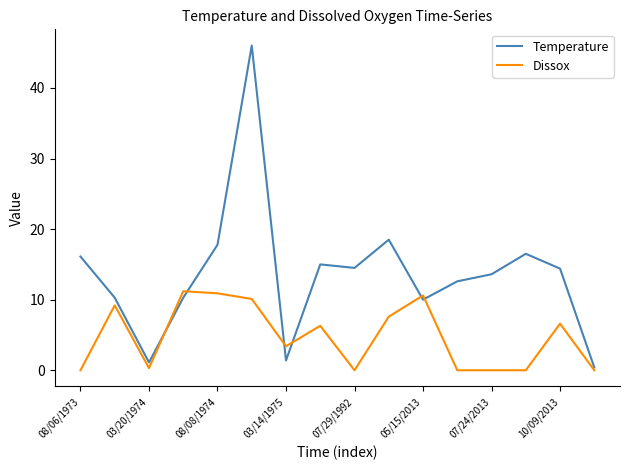

What is the difference between the maximum and minimum values in the Temperature series?

45.6